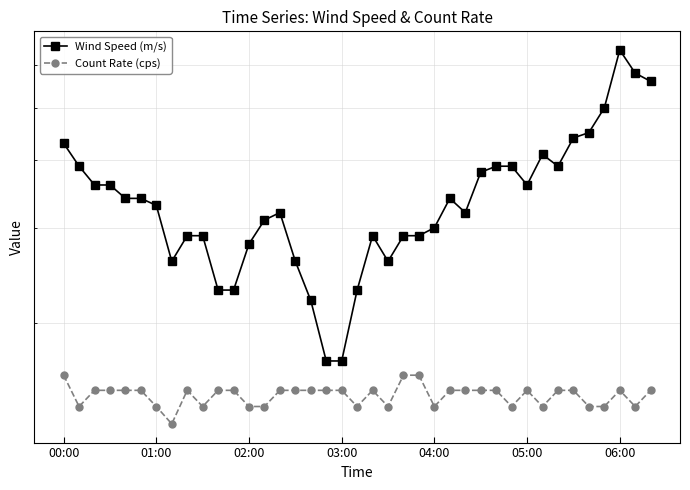

What is the minimum value for Count Rate (cps)?

1.3